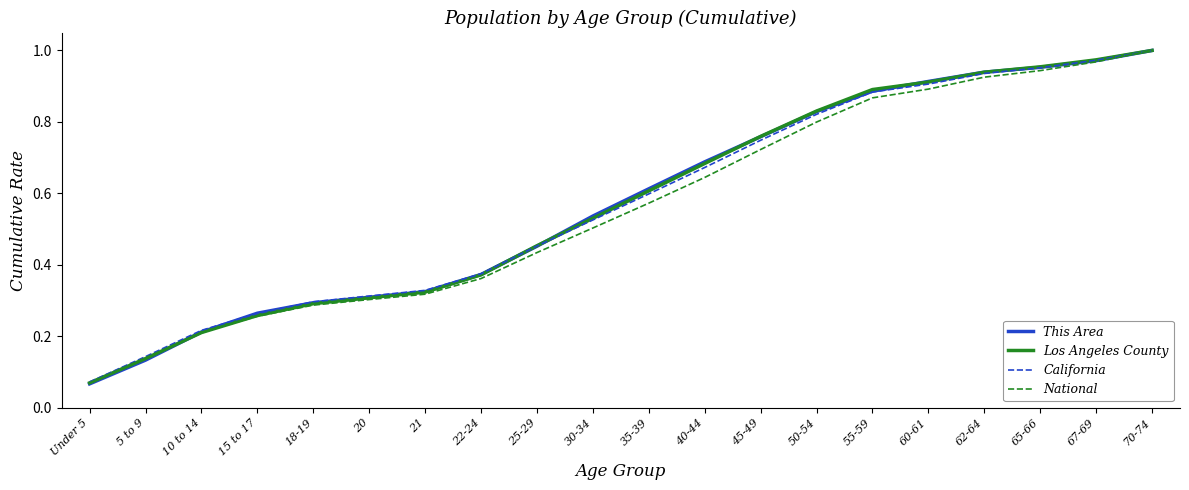

At which label is California closest to 0?

Under 5